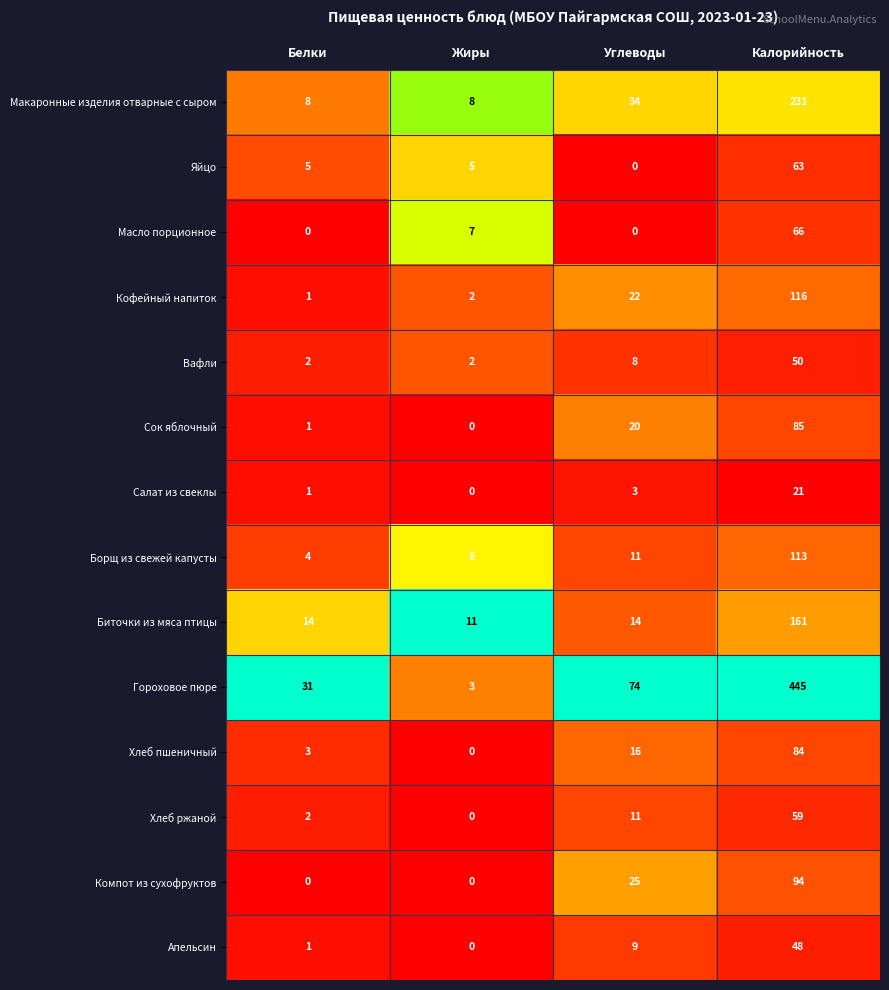

Which category has the highest value in the Компот из сухофруктов series?

Калорийность